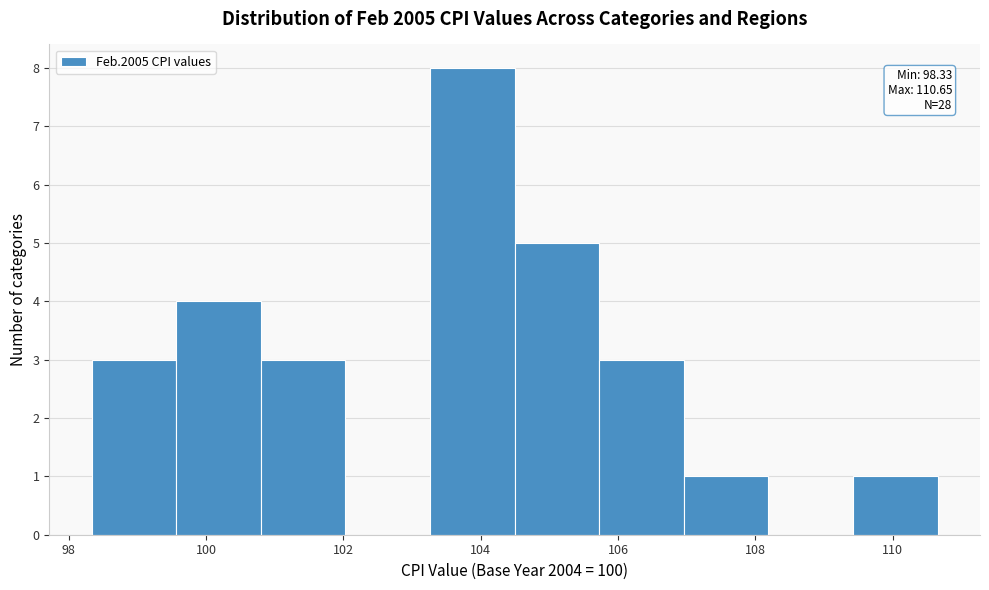

Over which range of the x-axis is the bar tallest?

103.2 to 104.4